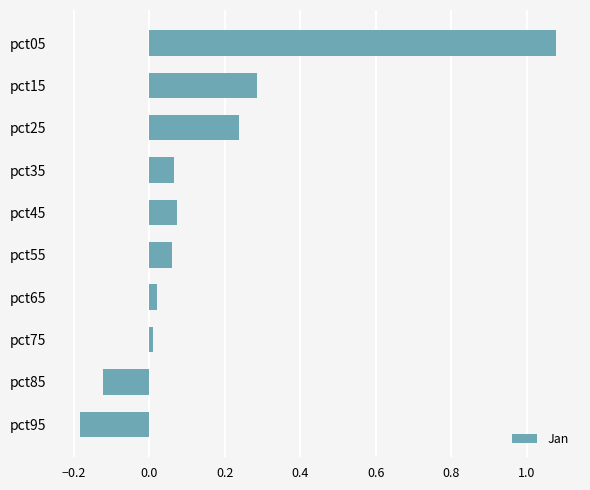

True or false: the data shows -0.1 at pct95.

False